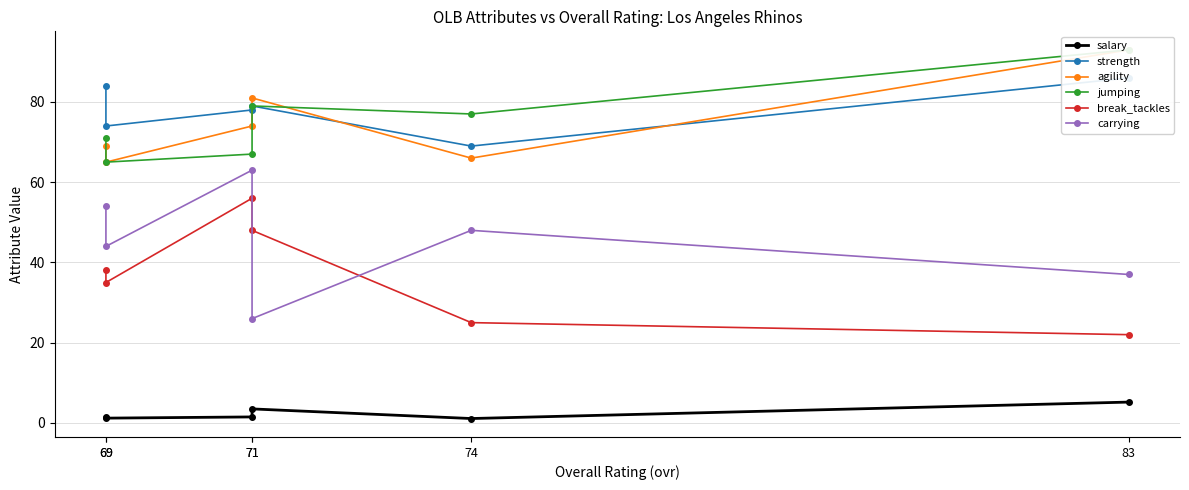

What is the total value across all series at 69?

284.2